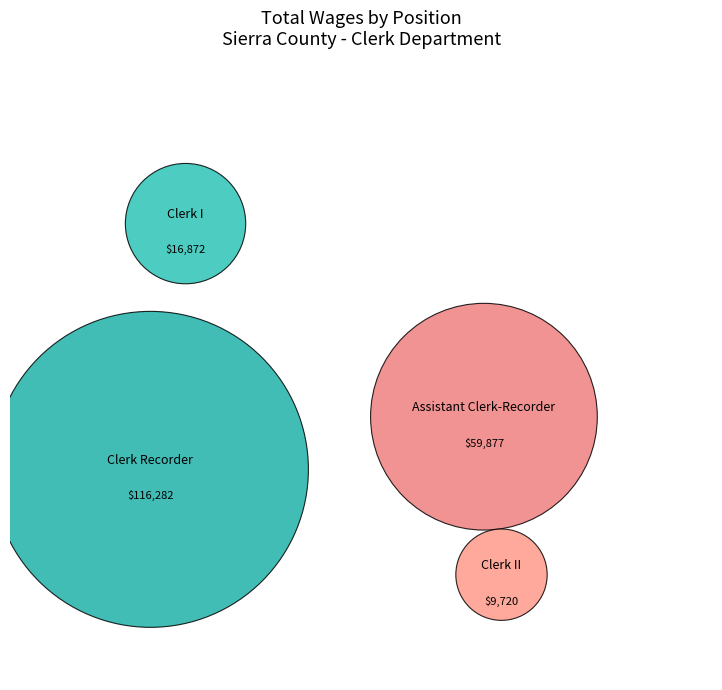

Which slice represents more than half of the pie?

Clerk Recorder